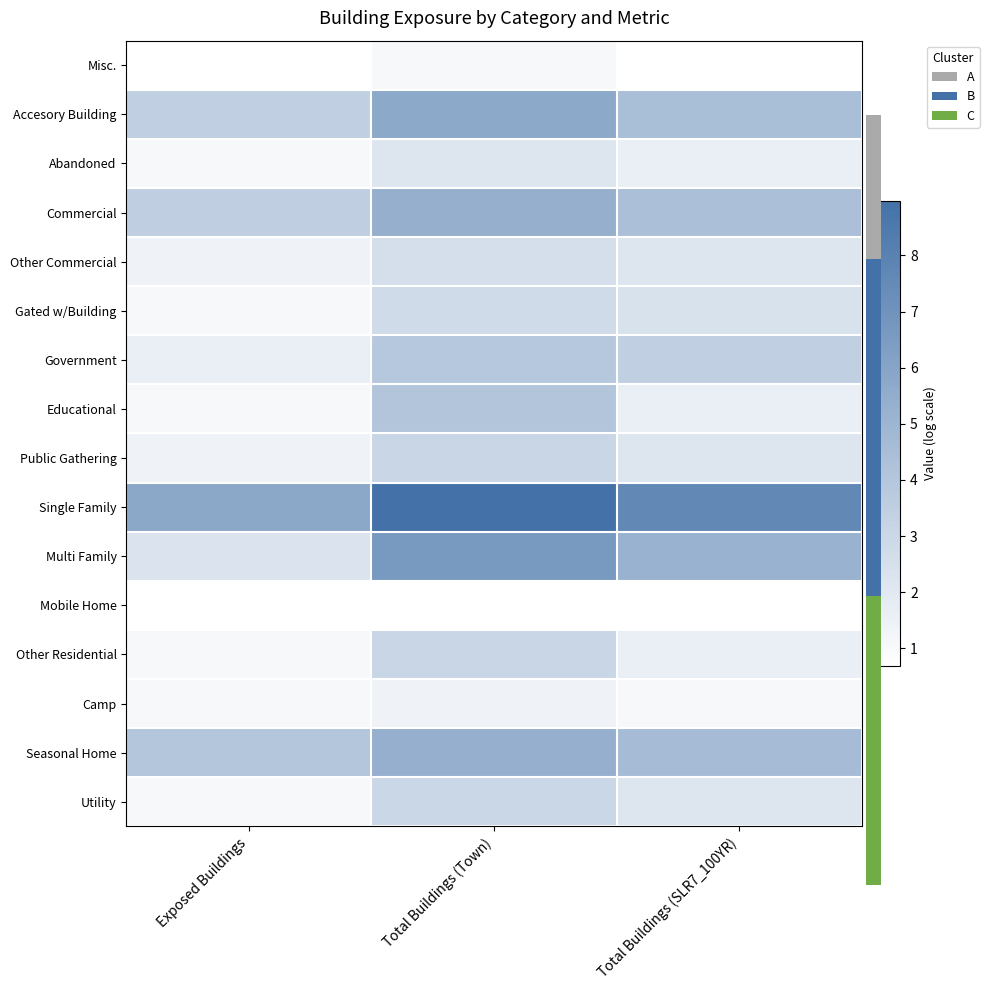

Rank the series by their maximum value, from lowest to highest.

Mobile Home, Misc., Camp, Abandoned, Other Commercial, Gated w/Building, Utility, Public Gathering, Other Residential, Government, Educational, Seasonal Home, Commercial, Accesory Building, Multi Family, Single Family